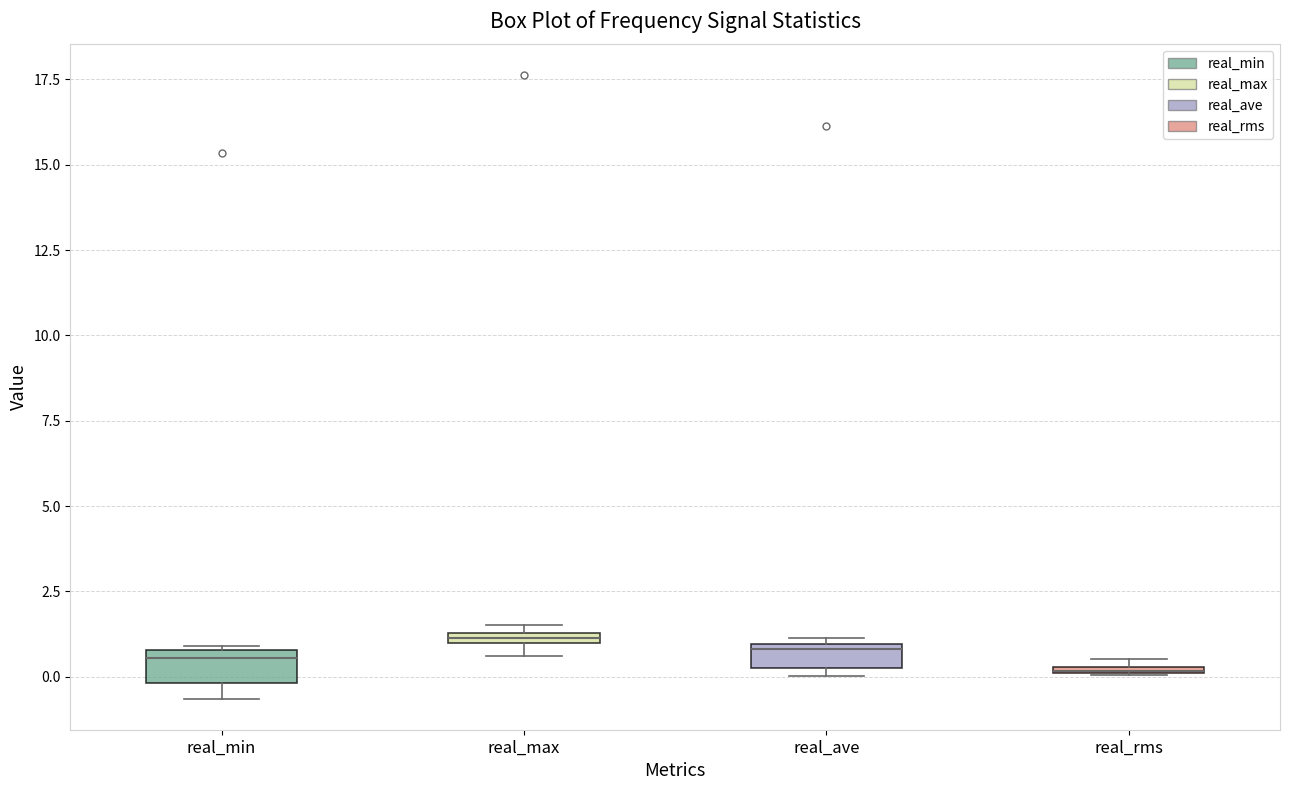

Where is the lower edge of the box for real_ave on the y-axis? The values are not printed on the chart, so give them approximately, as read against the axis.

0.5